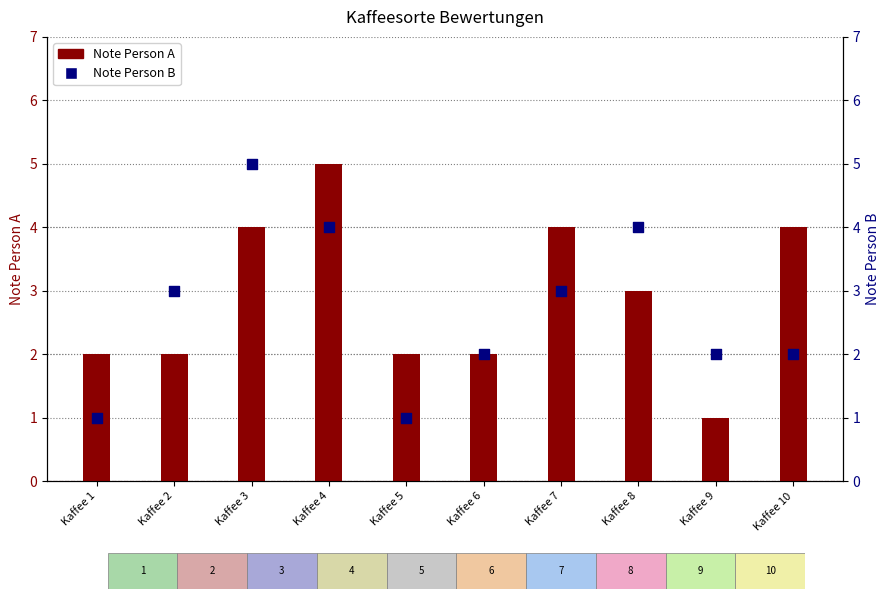

At which category is the sum across all series the highest?

Kaffee 3